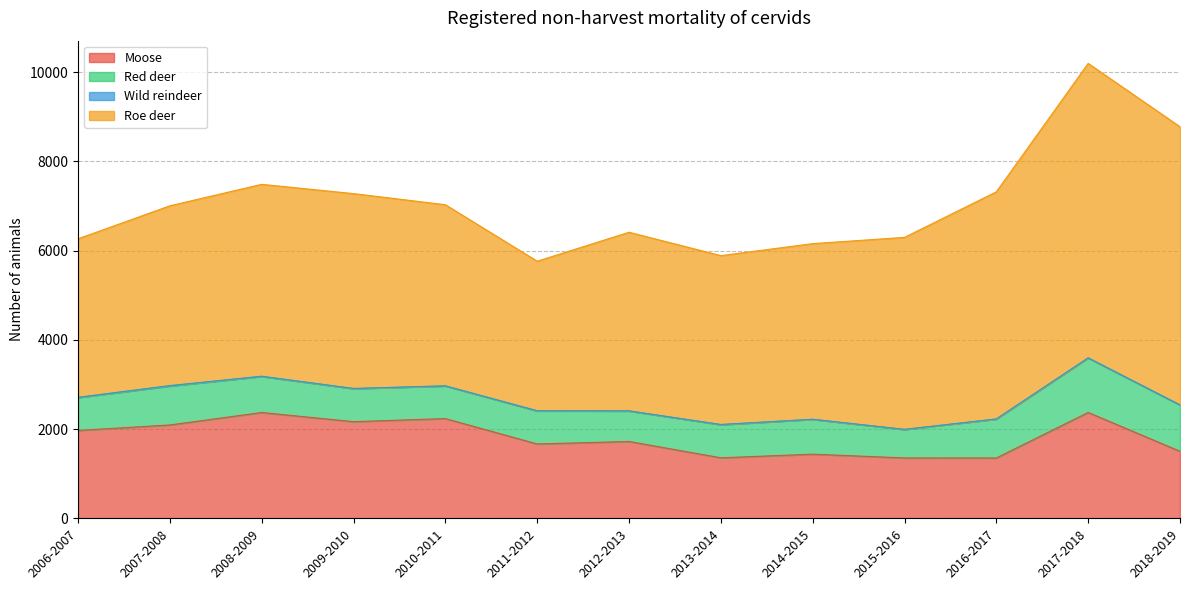

True or false: Moose has a value of 718 at 2009-2010.

False